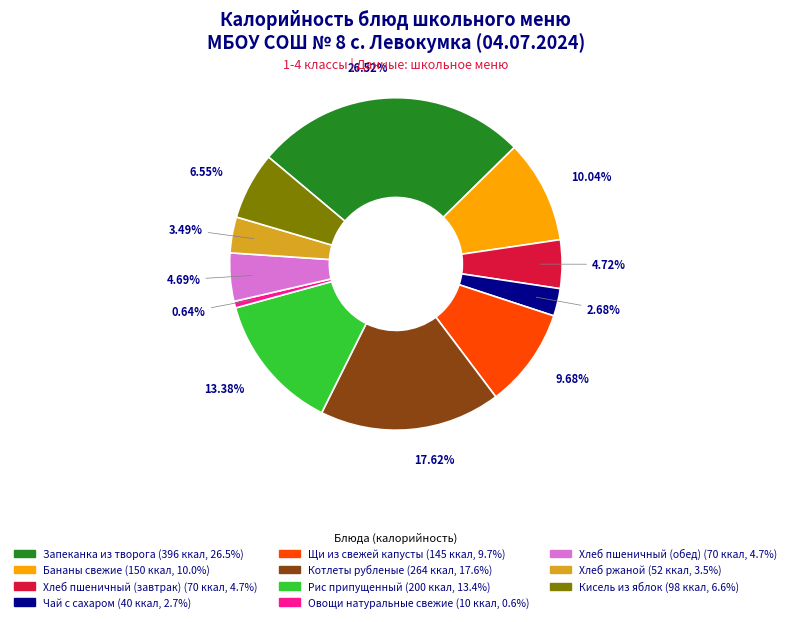

What is the largest slice in the pie chart?

Запеканка из творога